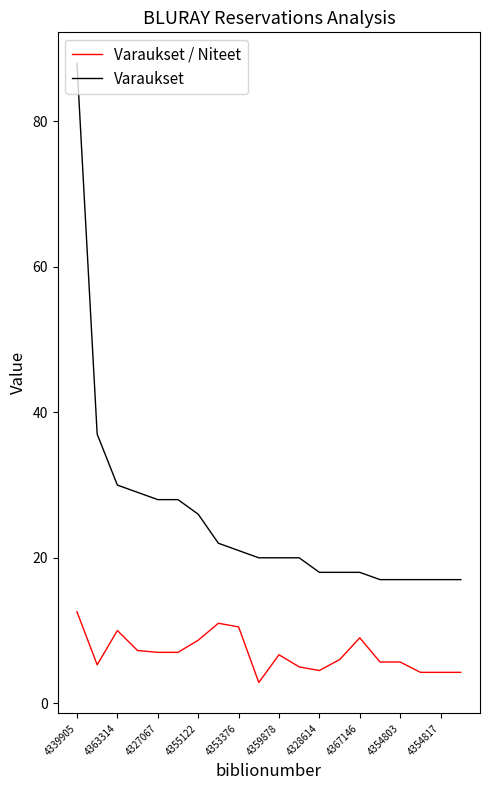

What is the average value of the Varaukset / Niteet series?

6.9